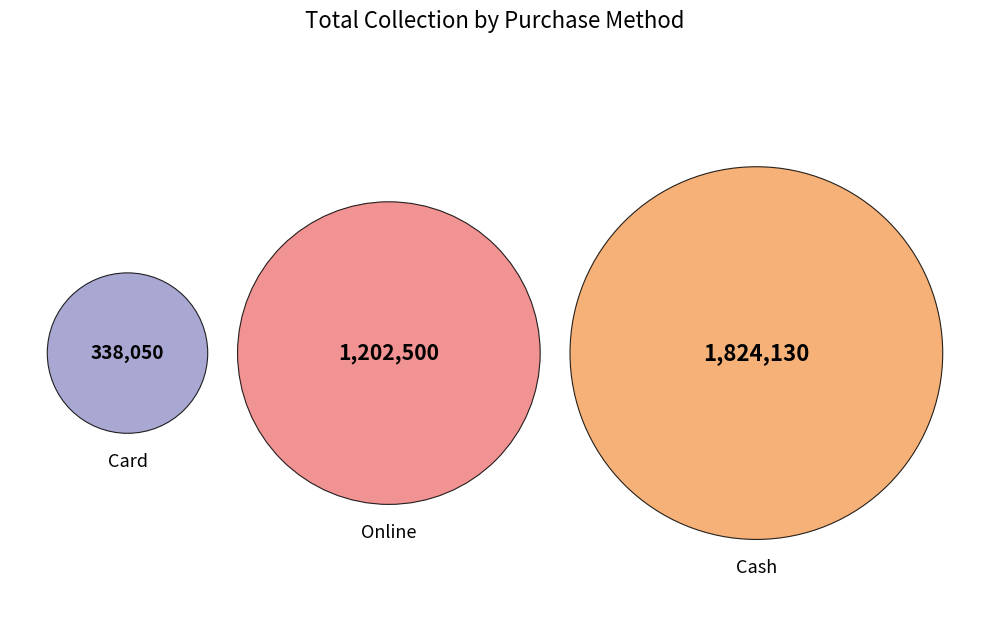

To the nearest percent, what is the combined percentage of Online and Card?

46%